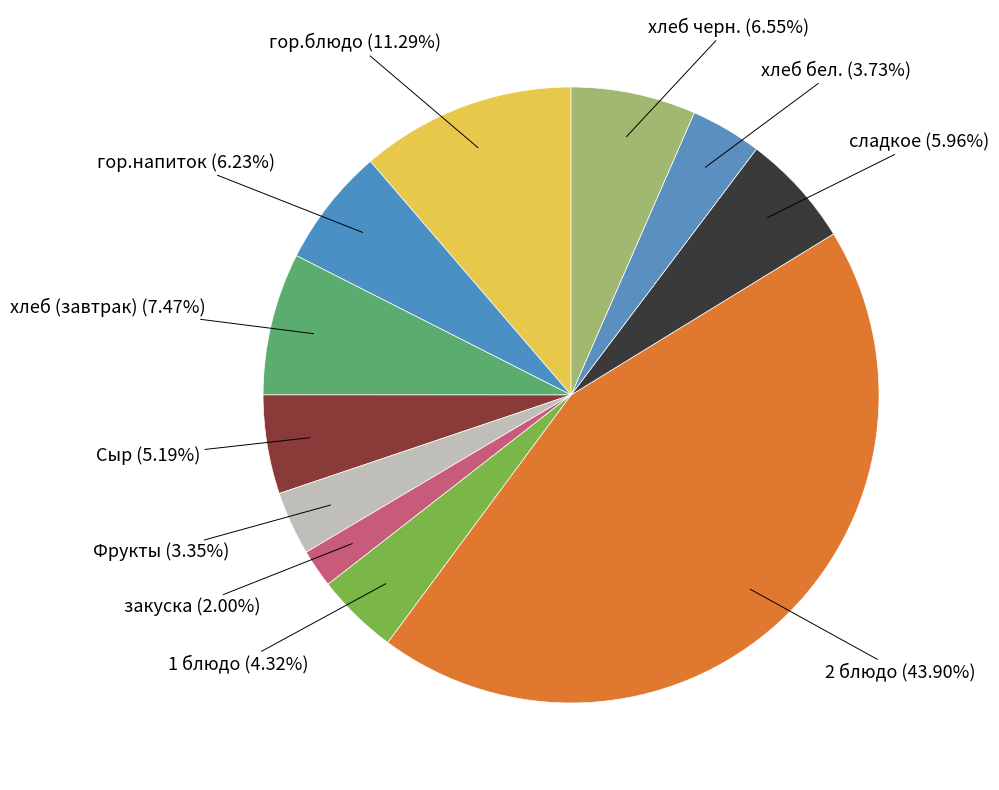

To the nearest percent, what is the combined percentage of Сыр and гор.напиток?

11%